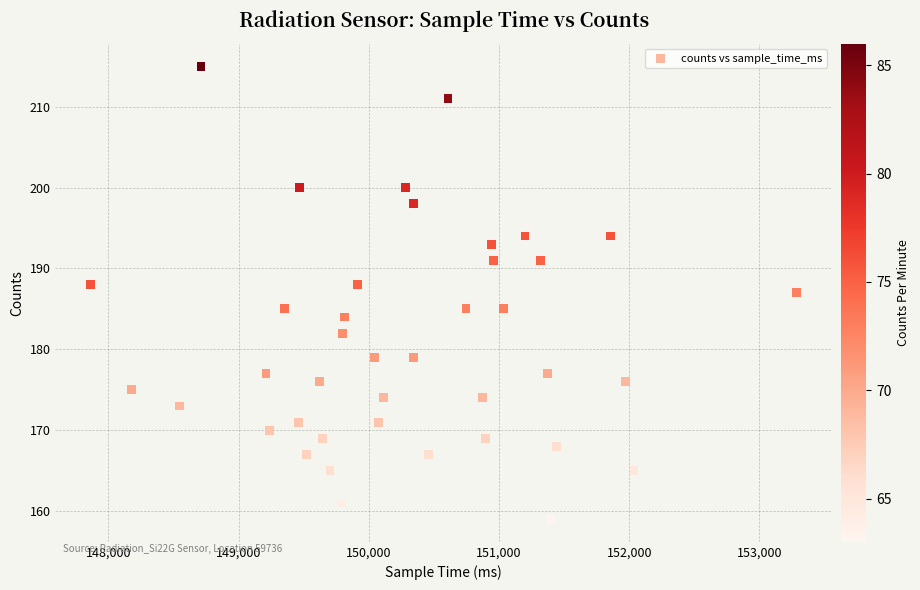

What is the range of X values (max minus min)?

5422